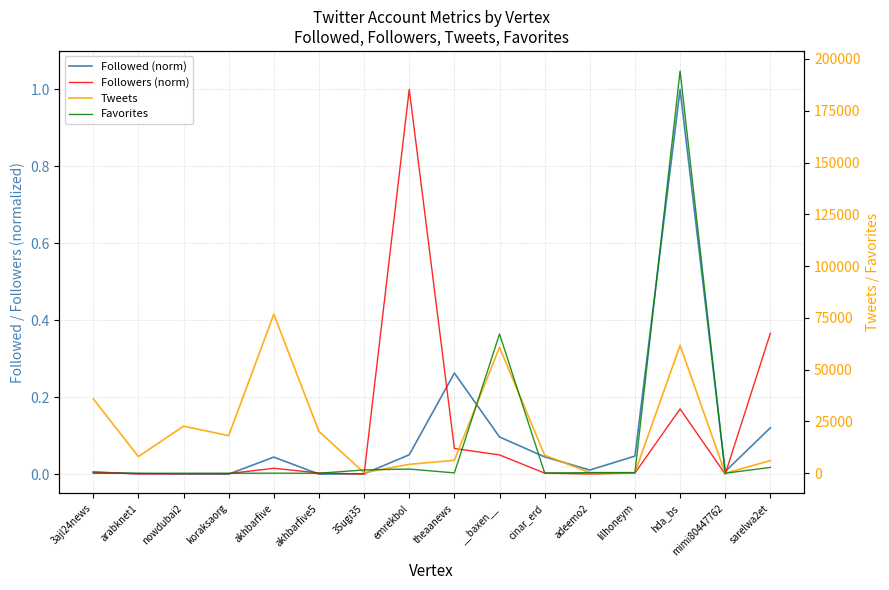

The Favorites series shows 85487.2 at nowdubai2. True or false?

False